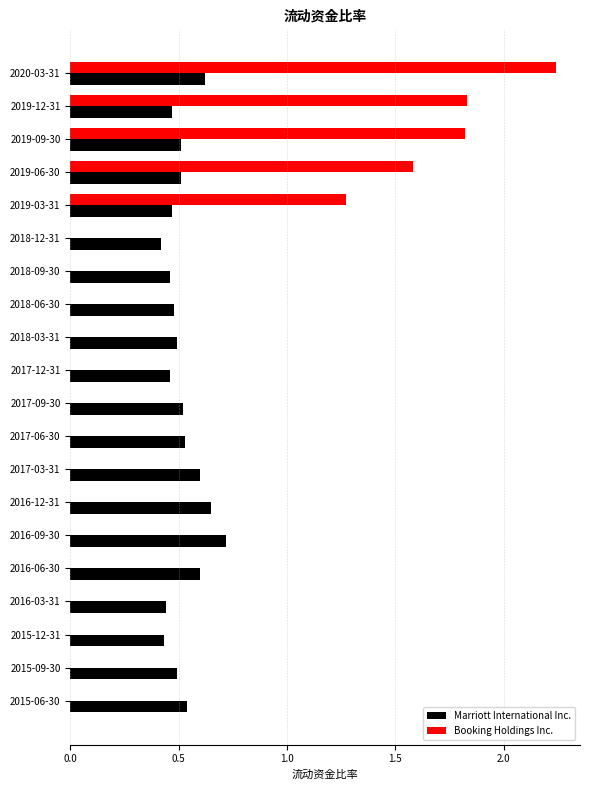

Count the number of categories in the chart.

20